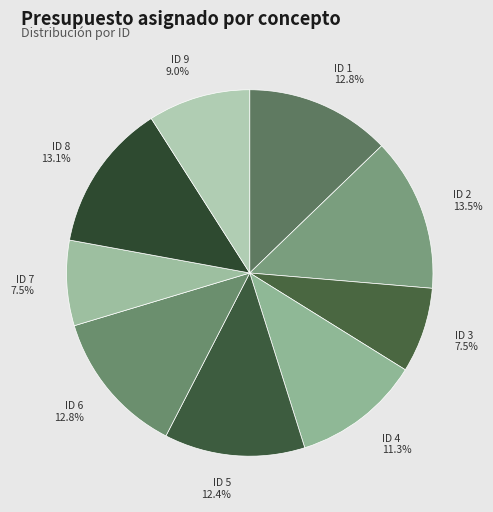

How many slices are in this pie chart?

9